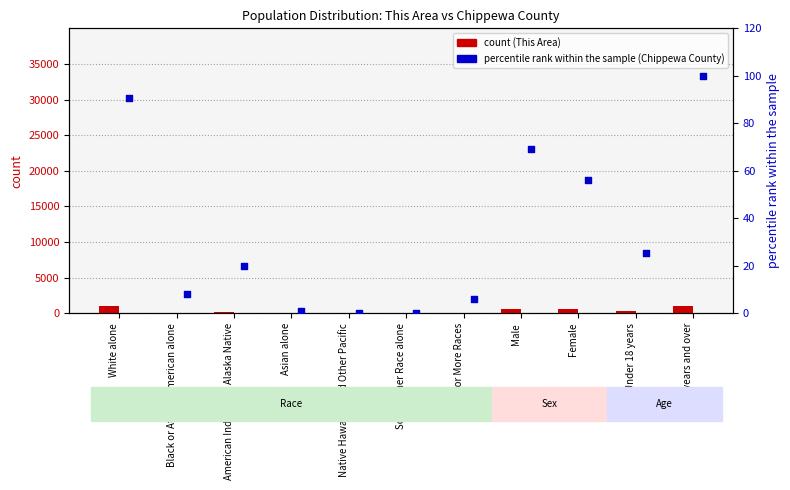

Which series has the largest total across all categories?

This Area